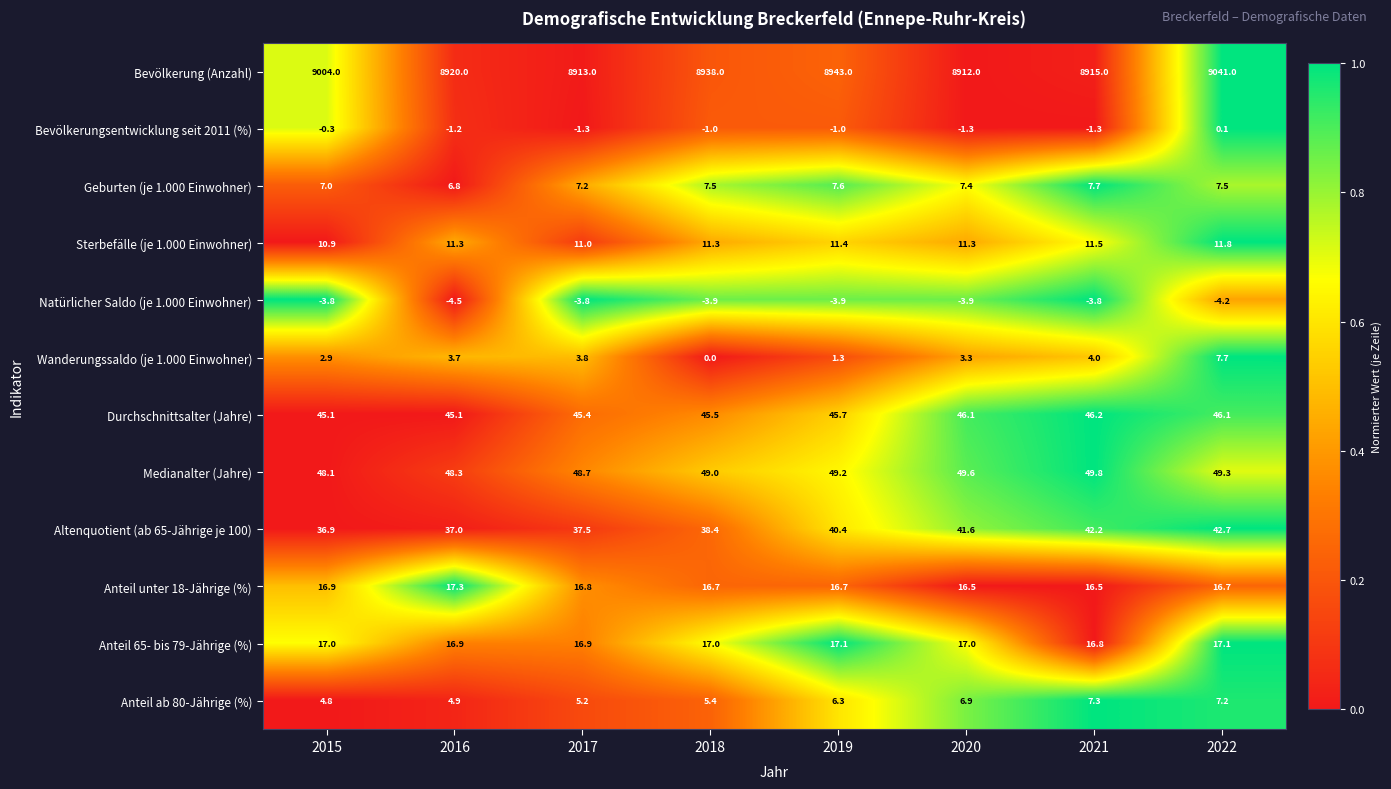

At which category does the chart reach its minimum across all series?

2016